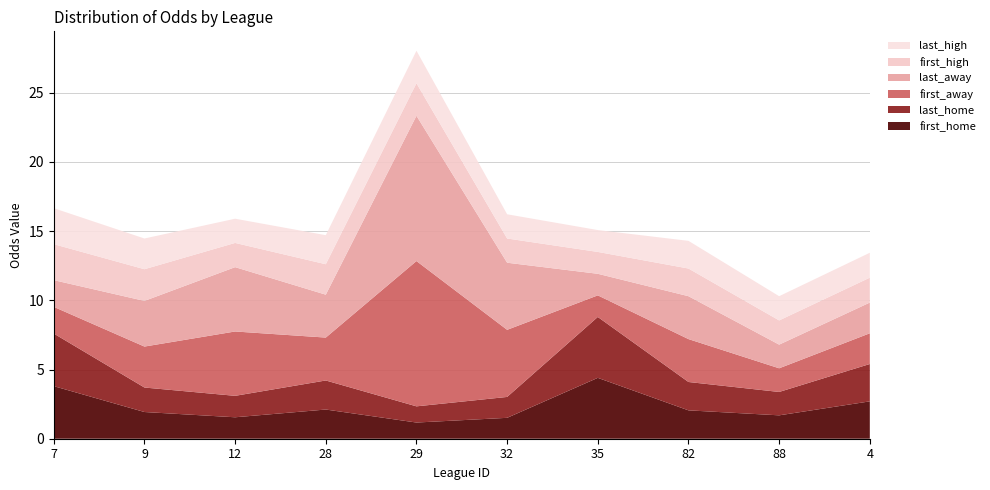

Reading left to right, extract all data points from this chart.

first_home: 7=3.8	9=1.9	12=1.6	28=2.1	29=1.2	32=1.5	35=4.4	82=2.0	88=1.7	4=2.7
last_home: 7=3.8	9=1.8	12=1.6	28=2.1	29=1.2	32=1.5	35=4.4	82=2.0	88=1.7	4=2.7
first_away: 7=1.9	9=3.0	12=4.7	28=3.1	29=10.5	32=4.8	35=1.6	82=3.1	88=1.7	4=2.2
last_away: 7=1.9	9=3.3	12=4.7	28=3.1	29=10.5	32=4.8	35=1.6	82=3.1	88=1.7	4=2.2
first_high: 7=2.6	9=2.3	12=1.8	28=2.2	29=2.4	32=1.8	35=1.6	82=2.0	88=1.8	4=1.8
last_high: 7=2.6	9=2.2	12=1.8	28=2.1	29=2.4	32=1.8	35=1.6	82=2.0	88=1.8	4=1.8